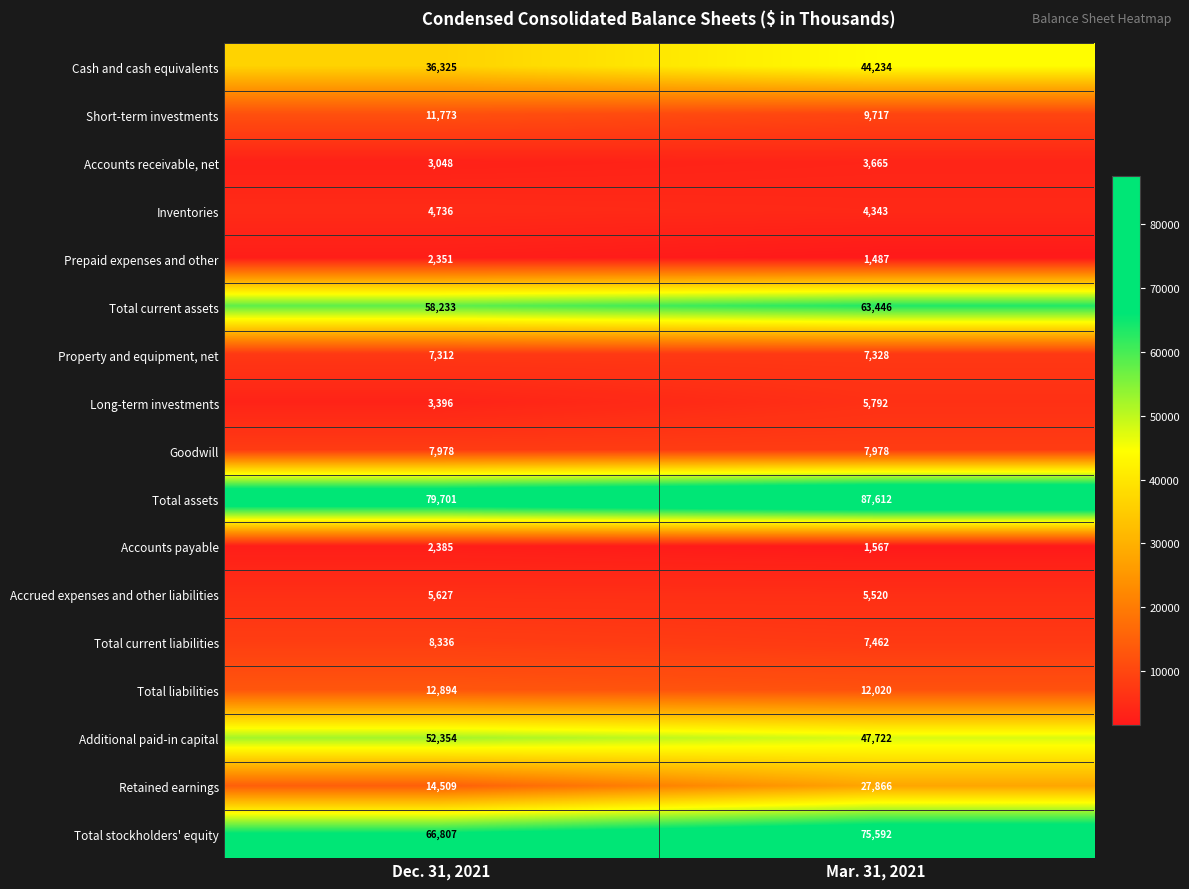

Between Dec. 31, 2021 and Mar. 31, 2021, which series saw the biggest shift?

Retained earnings